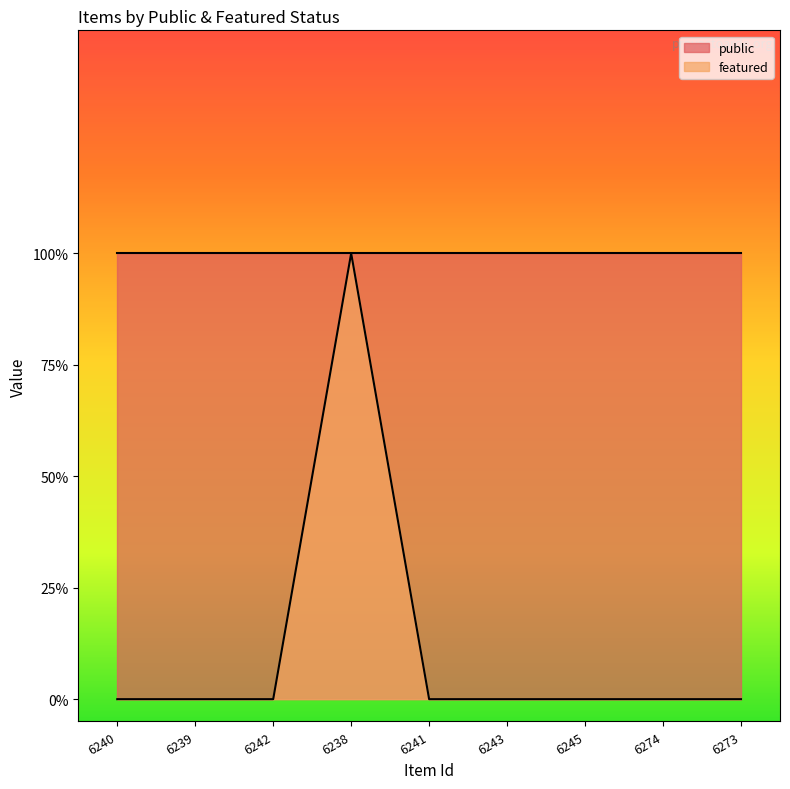

Reading right to left, extract all data points from this chart.

6273=0	6274=0	6245=0	6243=0	6241=0	6238=1	6242=0	6239=0	6240=0